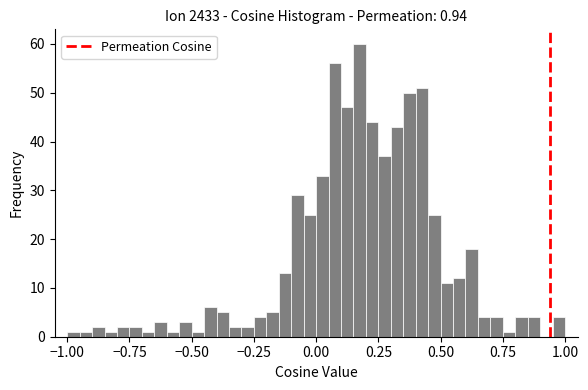

Around what value on the x-axis is the tallest bar? Give the approximate position of its centre, as read against the axis.

0.20